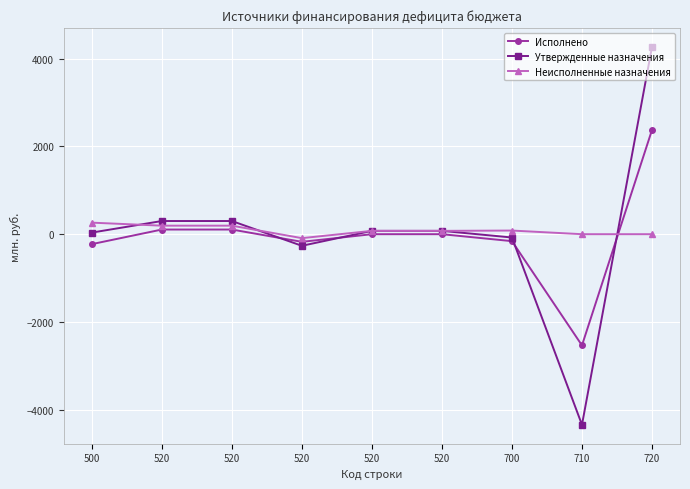

What are all the series names shown in the legend?

Исполнено, Утвержденные назначения, Неисполненные назначения